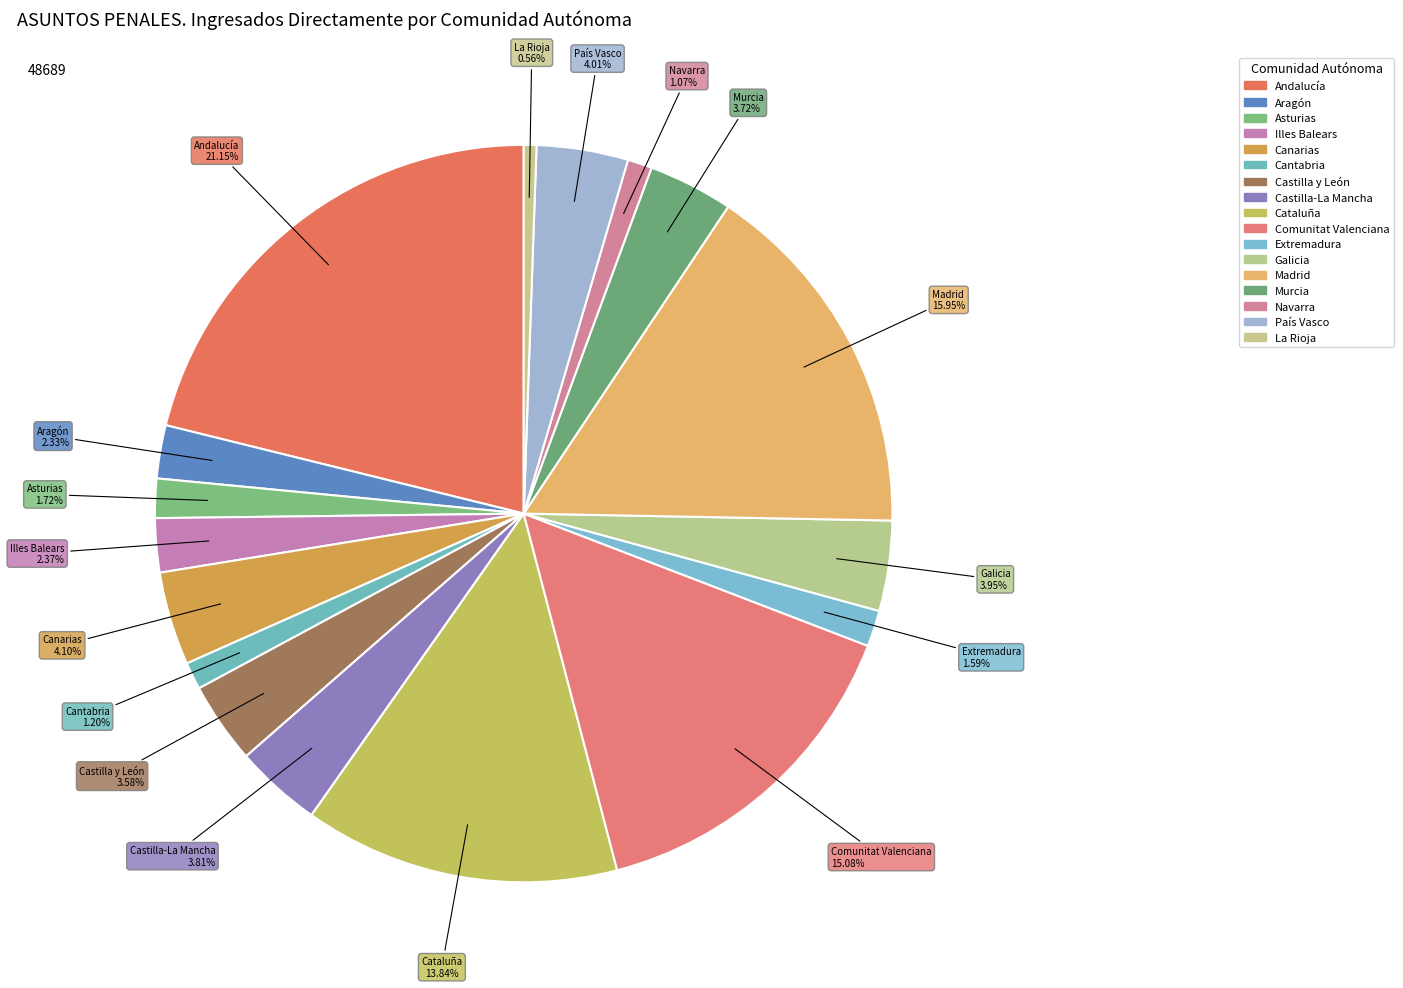

How many slices are in this pie chart?

17